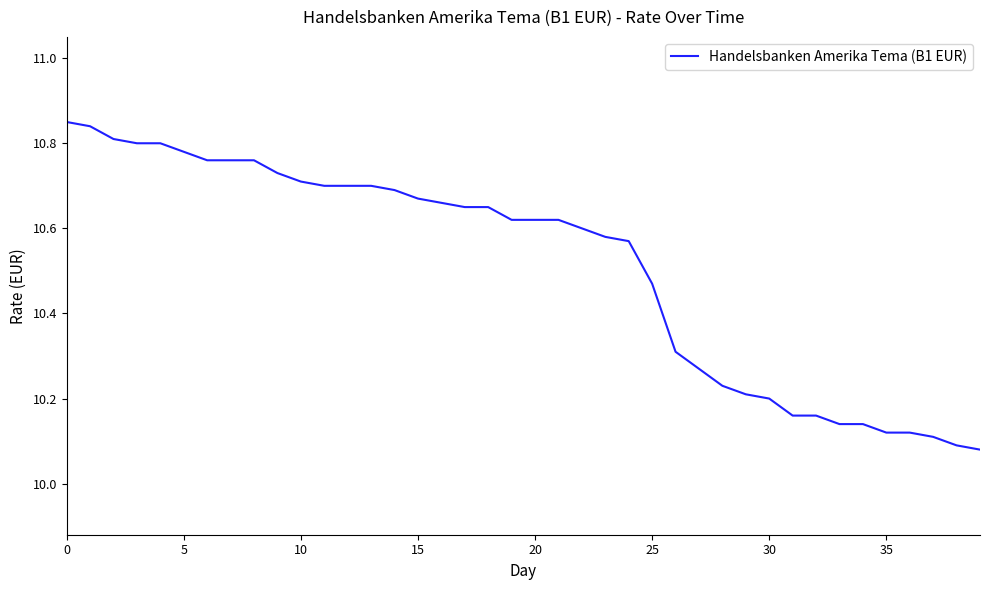

What is the difference between the maximum and minimum values?

0.8